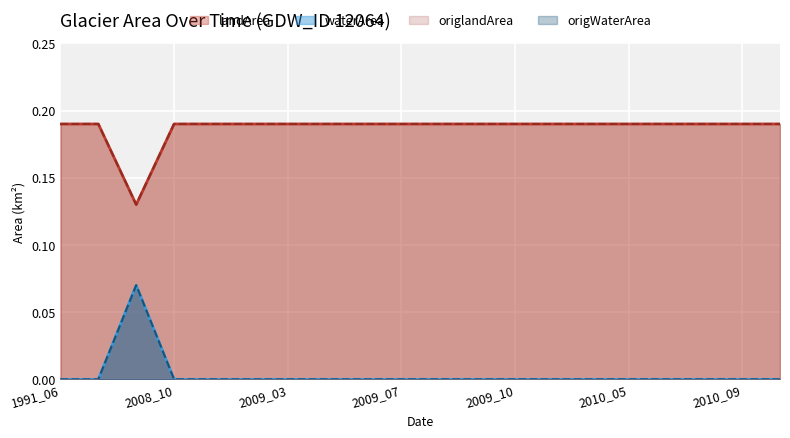

At which category does the chart reach its minimum across all series?

1991_06